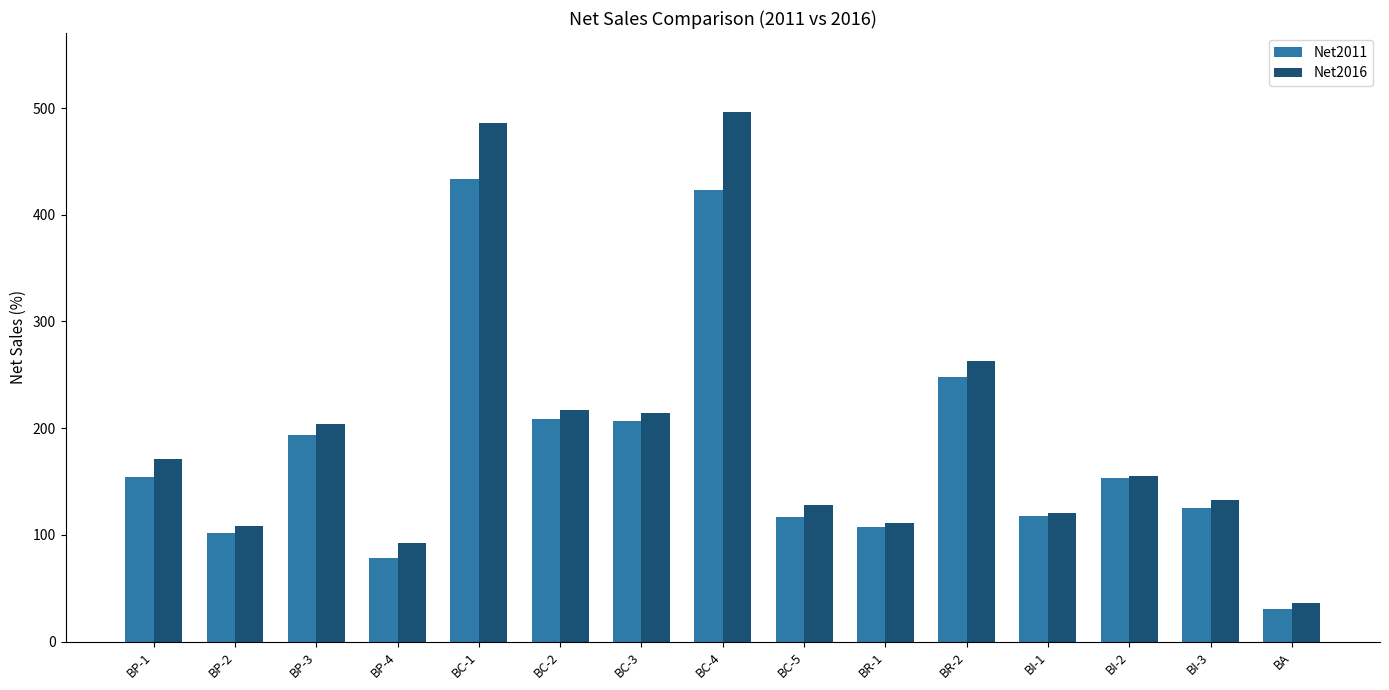

What is the smallest value displayed?

30.3